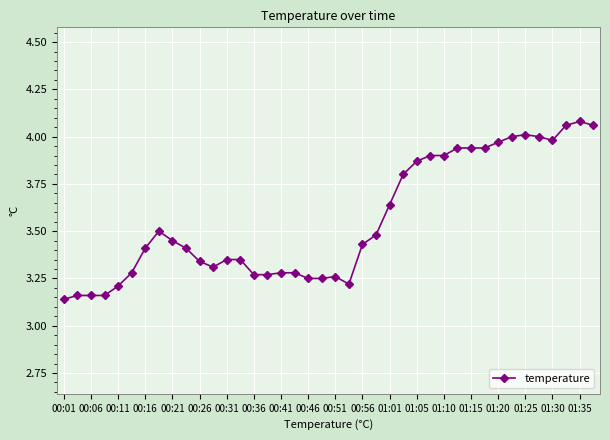

True or false: the data has more than 1 interior local peaks.

True